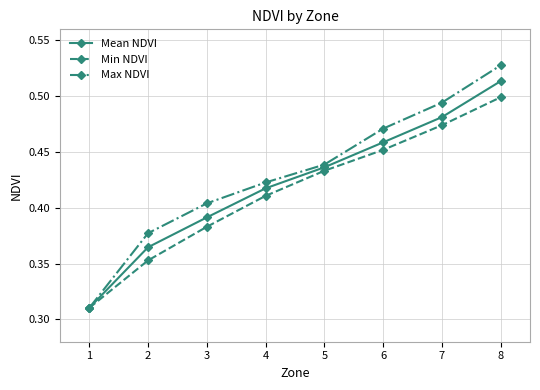

How many lines are shown in the chart?

3